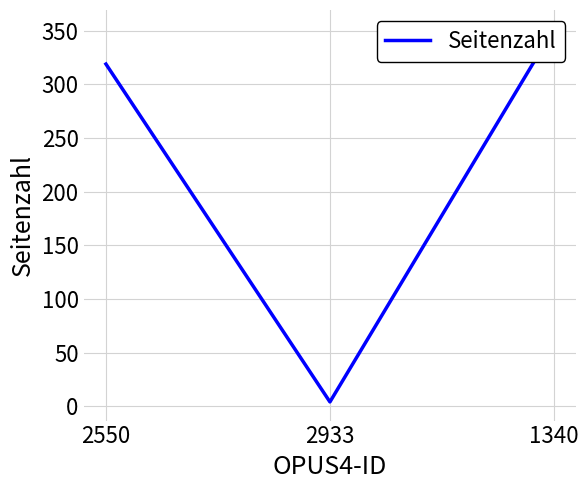

How many lines are shown in the chart?

1